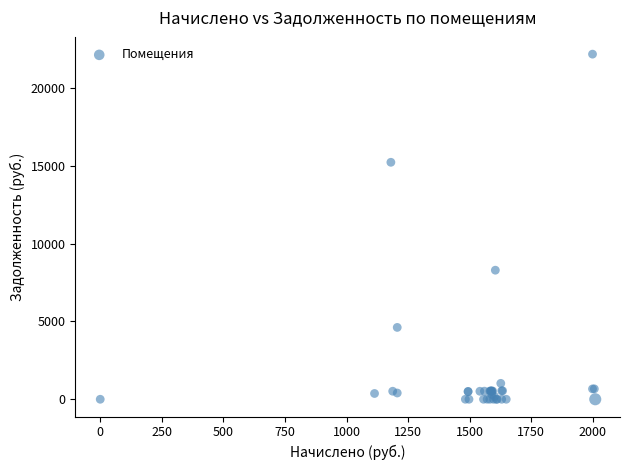

What Y value in the scatter plot is closest to 11082?

8289.2